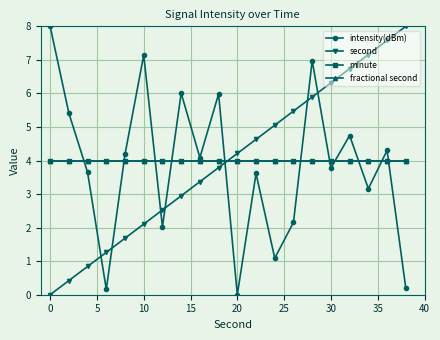

Which series has the largest total across all categories?

second